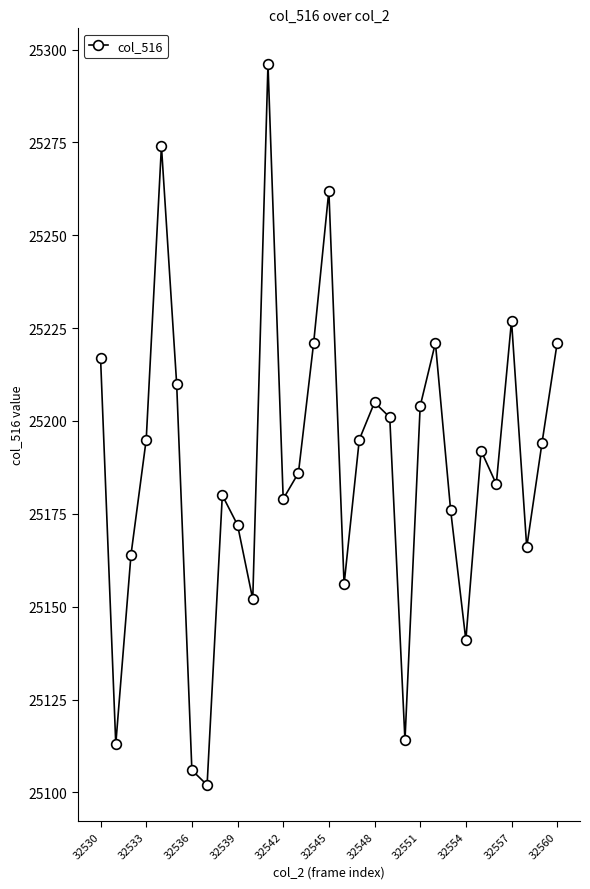

What is the difference between the maximum and minimum values?

194